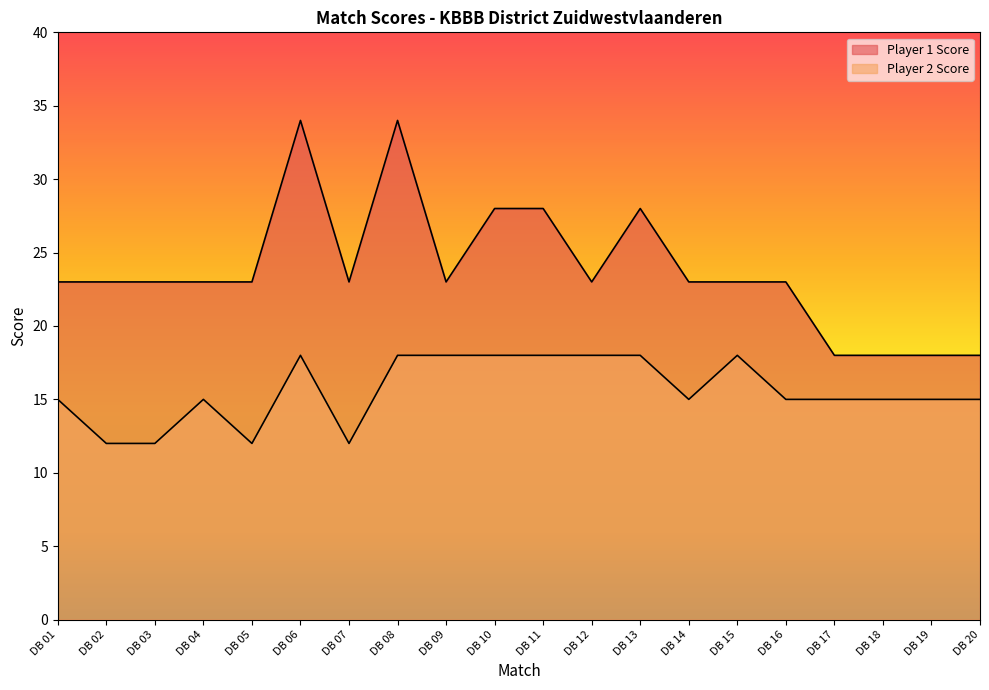

What is the total value across all series at DB 14?

38